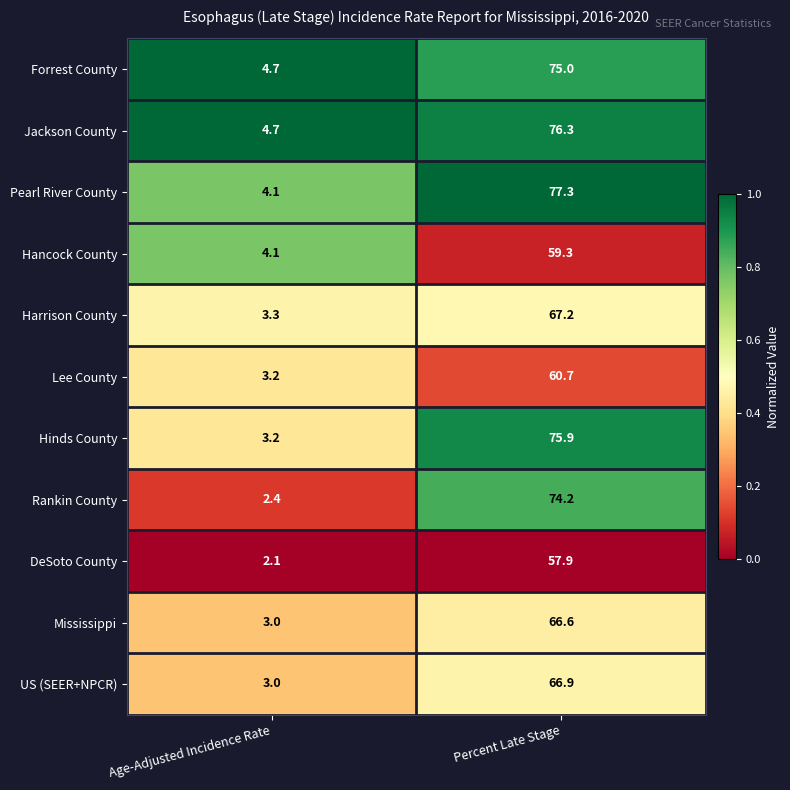

Reading left to right, extract all data points from this chart.

Forrest County: Age-Adjusted Incidence Rate=4.7	Percent Late Stage=75.0
Jackson County: Age-Adjusted Incidence Rate=4.7	Percent Late Stage=76.3
Pearl River County: Age-Adjusted Incidence Rate=4.1	Percent Late Stage=77.3
Hancock County: Age-Adjusted Incidence Rate=4.1	Percent Late Stage=59.3
Harrison County: Age-Adjusted Incidence Rate=3.3	Percent Late Stage=67.2
Lee County: Age-Adjusted Incidence Rate=3.2	Percent Late Stage=60.7
Hinds County: Age-Adjusted Incidence Rate=3.2	Percent Late Stage=75.9
Rankin County: Age-Adjusted Incidence Rate=2.4	Percent Late Stage=74.2
DeSoto County: Age-Adjusted Incidence Rate=2.1	Percent Late Stage=57.9
Mississippi: Age-Adjusted Incidence Rate=3.0	Percent Late Stage=66.6
US (SEER+NPCR): Age-Adjusted Incidence Rate=3.0	Percent Late Stage=66.9